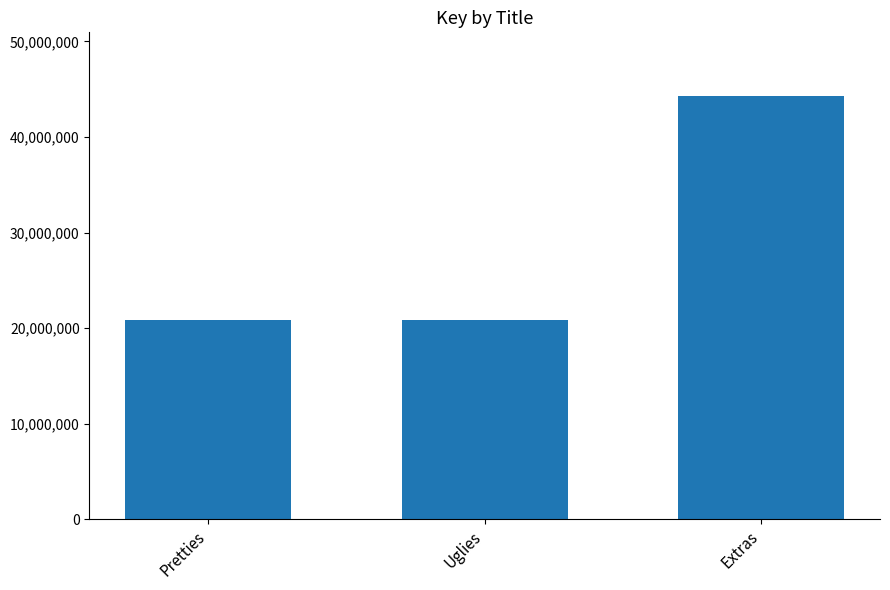

Is it true that the value at Extras is 44308775?

True